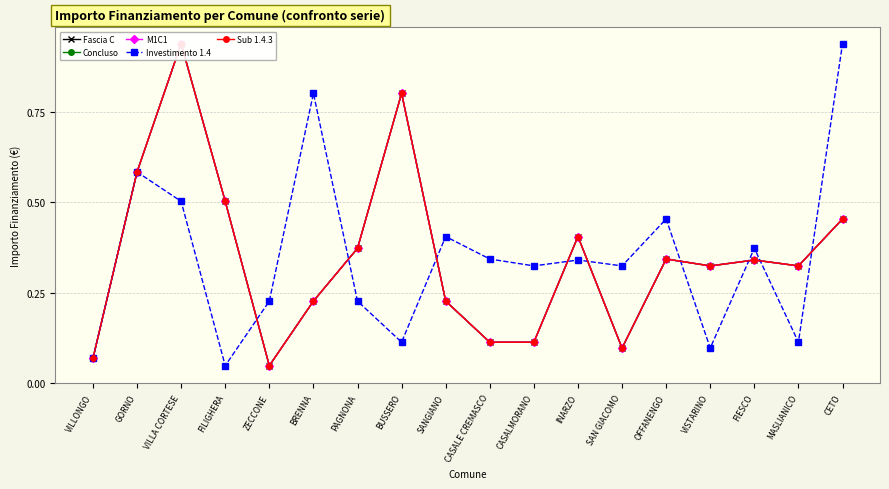

True or false: M1C1 and Concluso cross at least once.

False